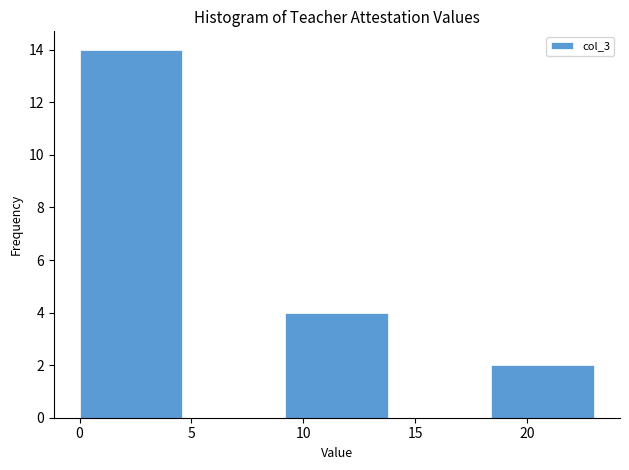

Reading left to right, list every bar in this chart as the range it spans on the x-axis followed by its height. Neither the bar edges nor the heights are printed on the chart, so give them approximately, as read against the axes.

0.0 to 4.6: 14
4.6 to 9.2: 0
9.2 to 13.8: 4
13.8 to 18.4: 0
18.4 to 23.0: 2